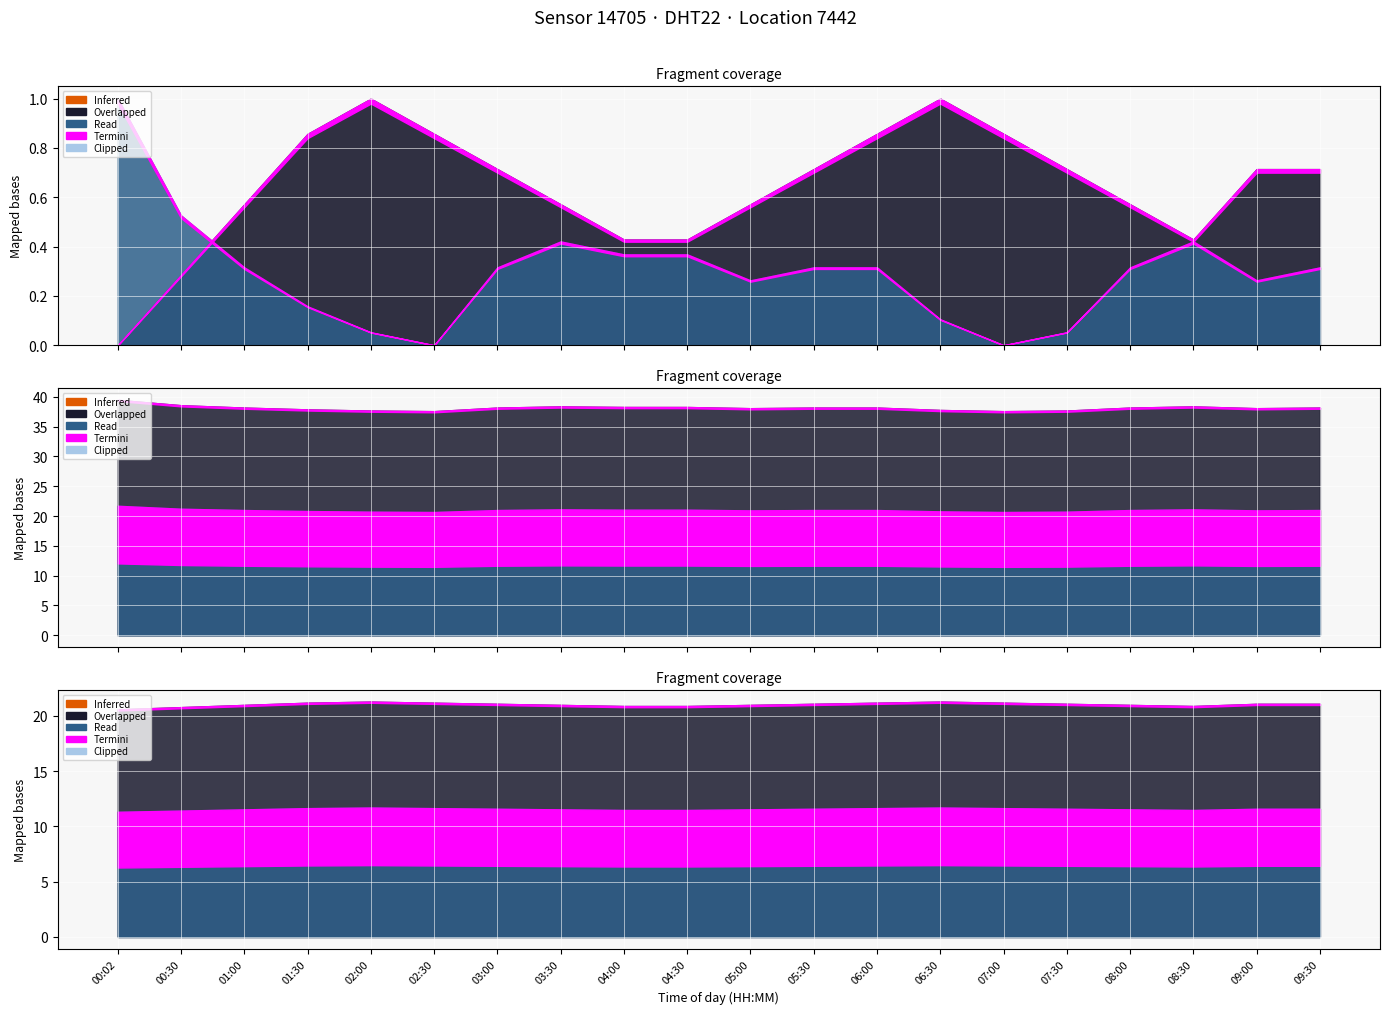

True or false: humidity and temperature cross at least once.

False